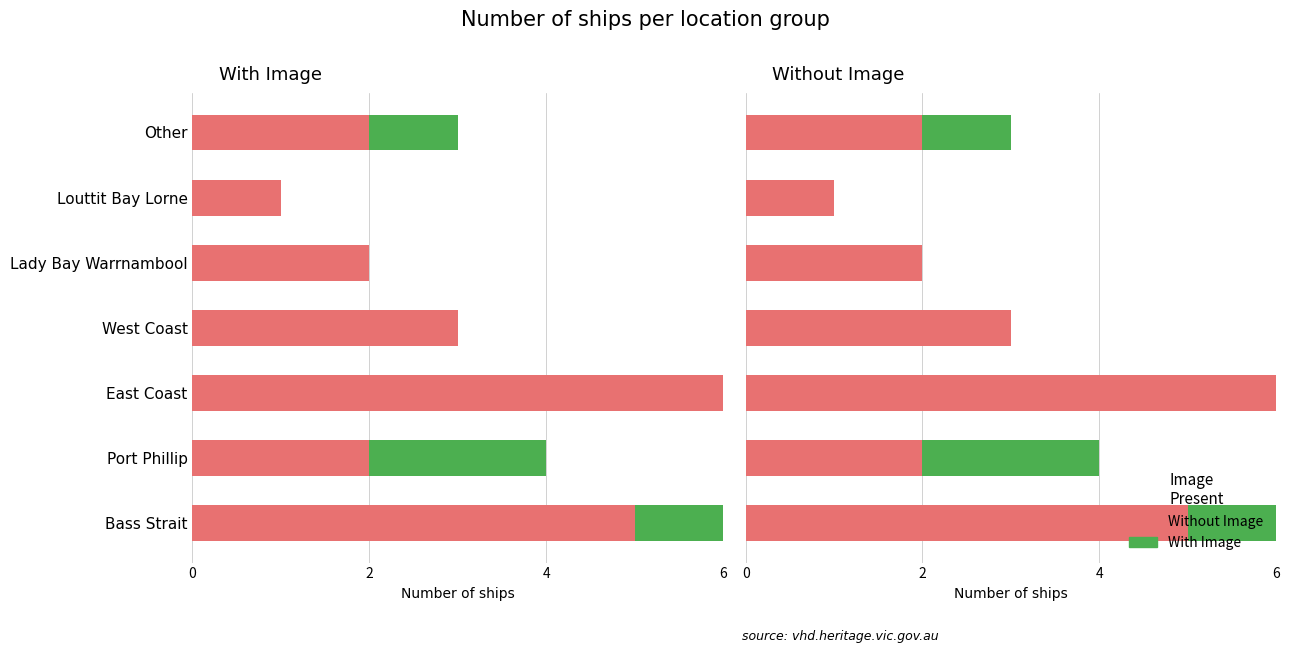

What is the average value of the Without Image series?

3